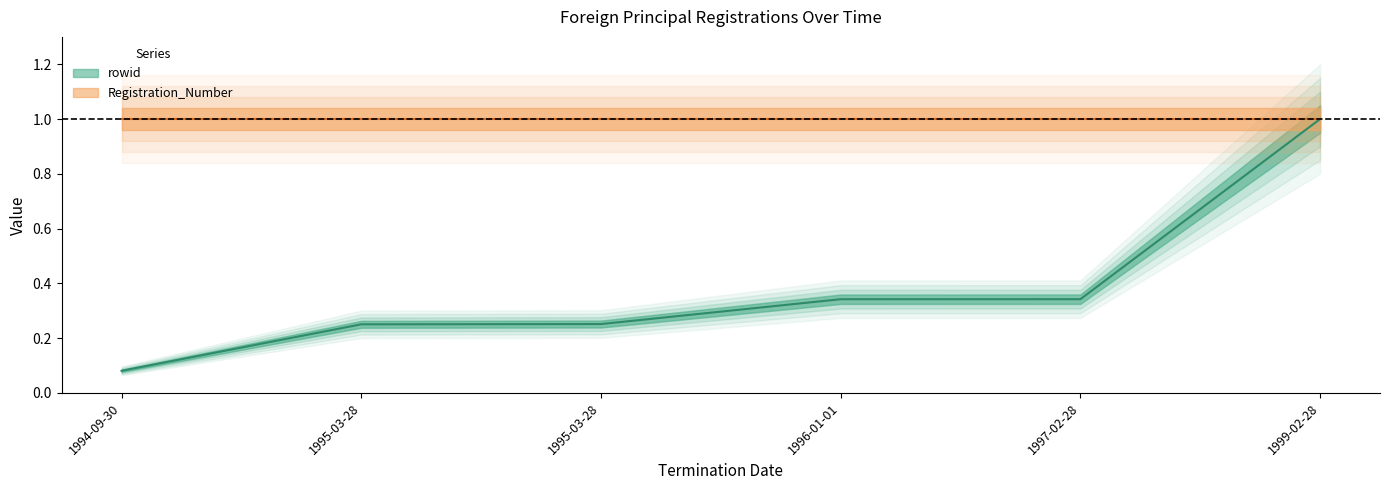

Reading left to right, transcribe all the data shown in this chart.

1994-09-30=0.1	1995-03-28=0.3	1995-03-28=0.3	1996-01-01=0.3	1997-02-28=0.3	1999-02-28=1.0